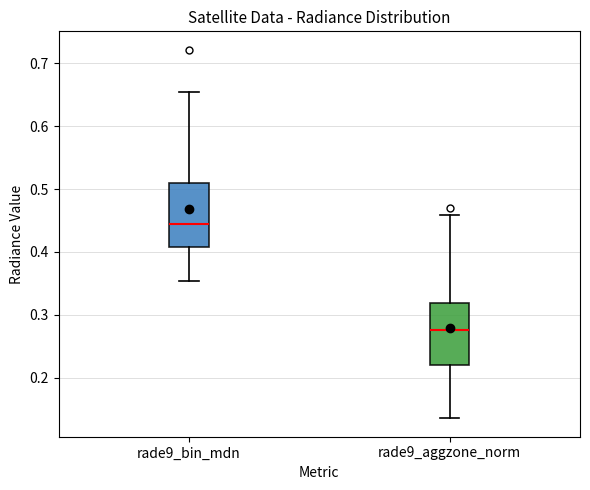

Reading left to right, read every box against the y-axis: the position of its median line, the range the box covers, and the ends of its whiskers. The values are not printed on the chart, so give them approximately, as read against the axis.

rade9_bin_mdn: median 0.44, box 0.41 to 0.51, whiskers 0.35 to 0.65
rade9_aggzone_norm: median 0.28, box 0.22 to 0.32, whiskers 0.14 to 0.46